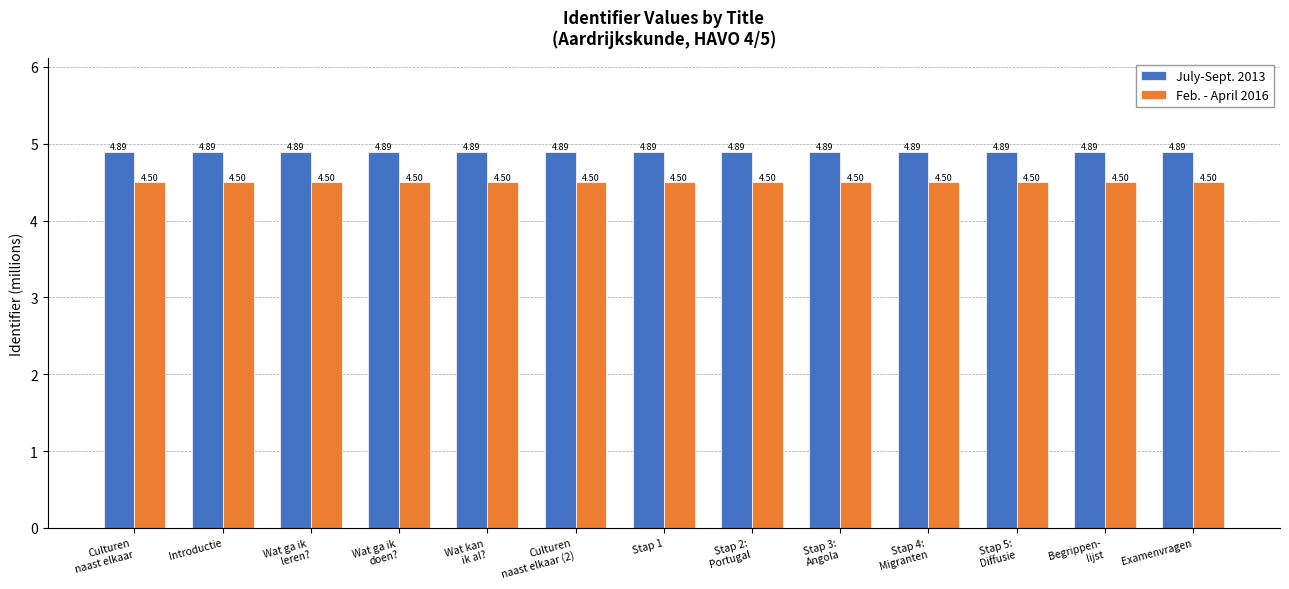

What is the sum of all Feb. - April 2016 values?

58.5